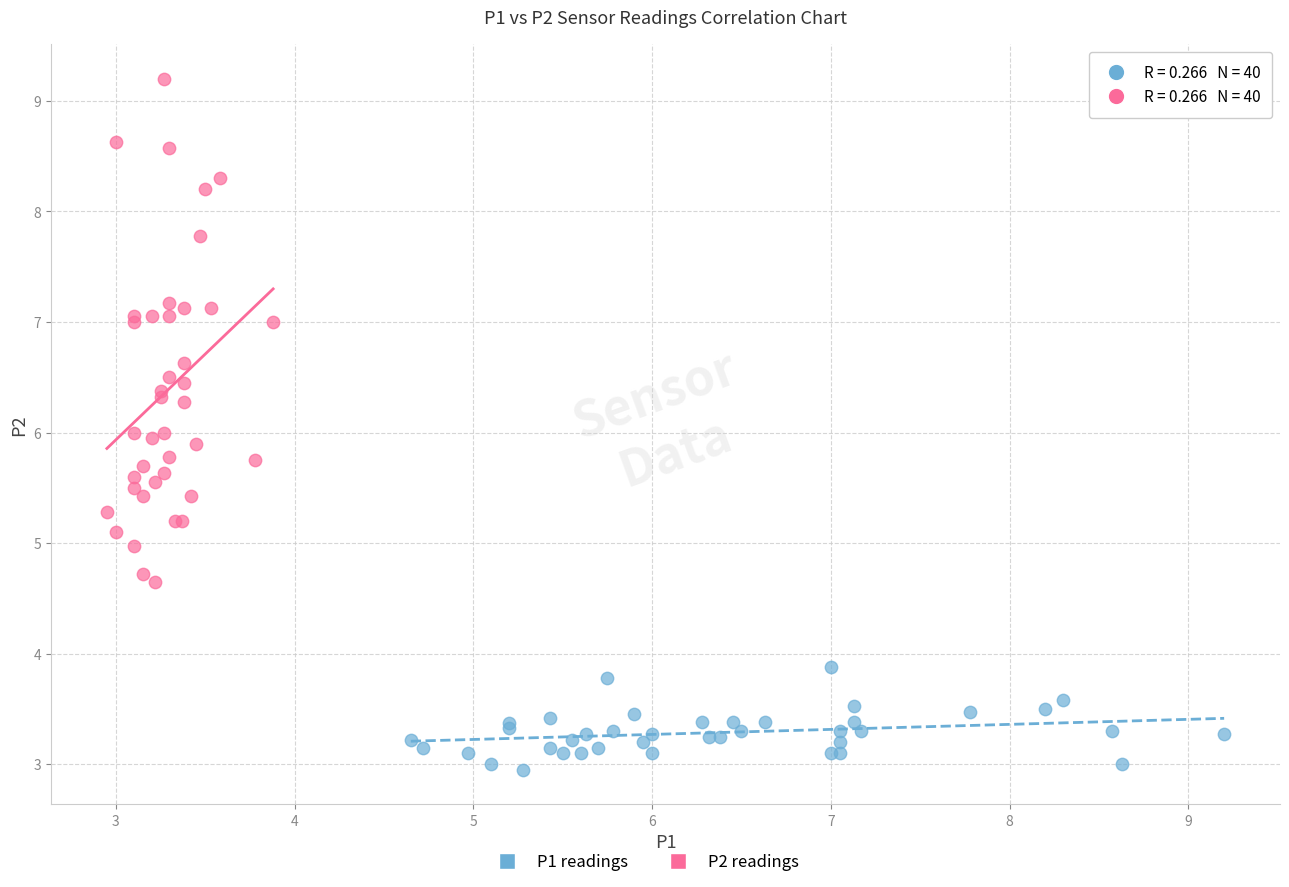

Which series reaches the maximum Y coordinate?

P2 readings